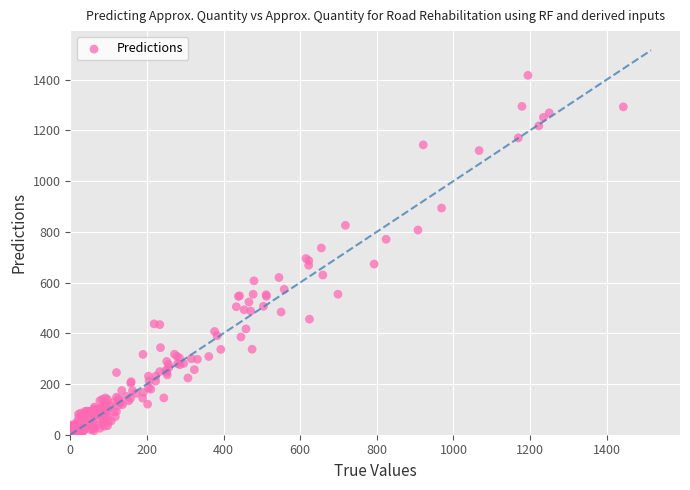

What is the range of X values (max minus min)?

1443.4